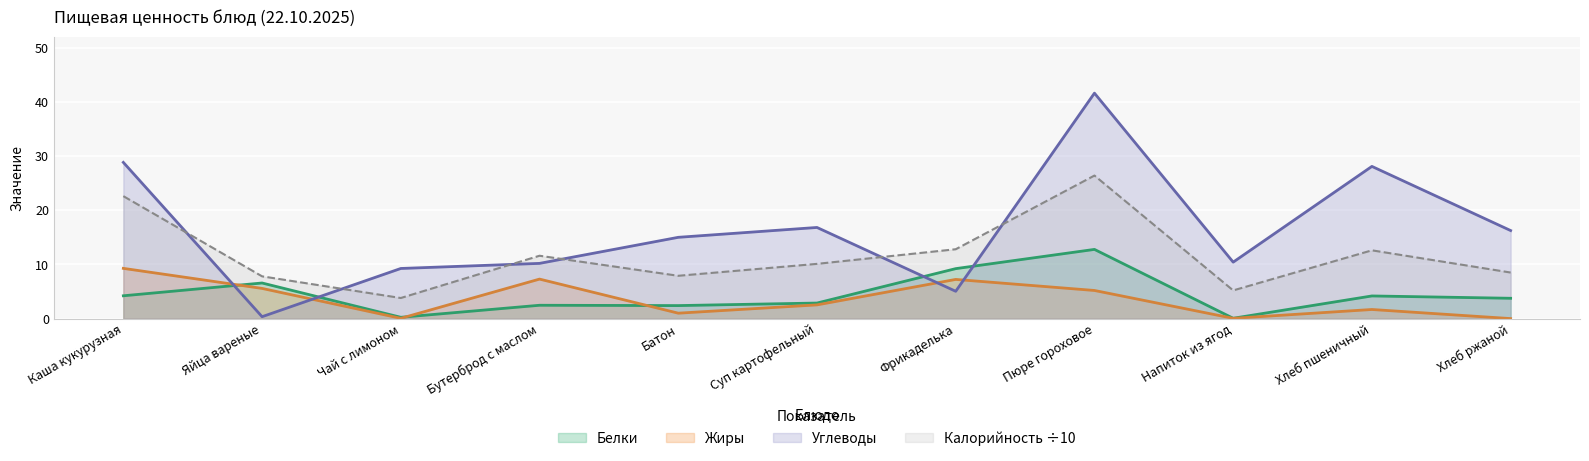

What is the highest value of the Белки series?

12.8